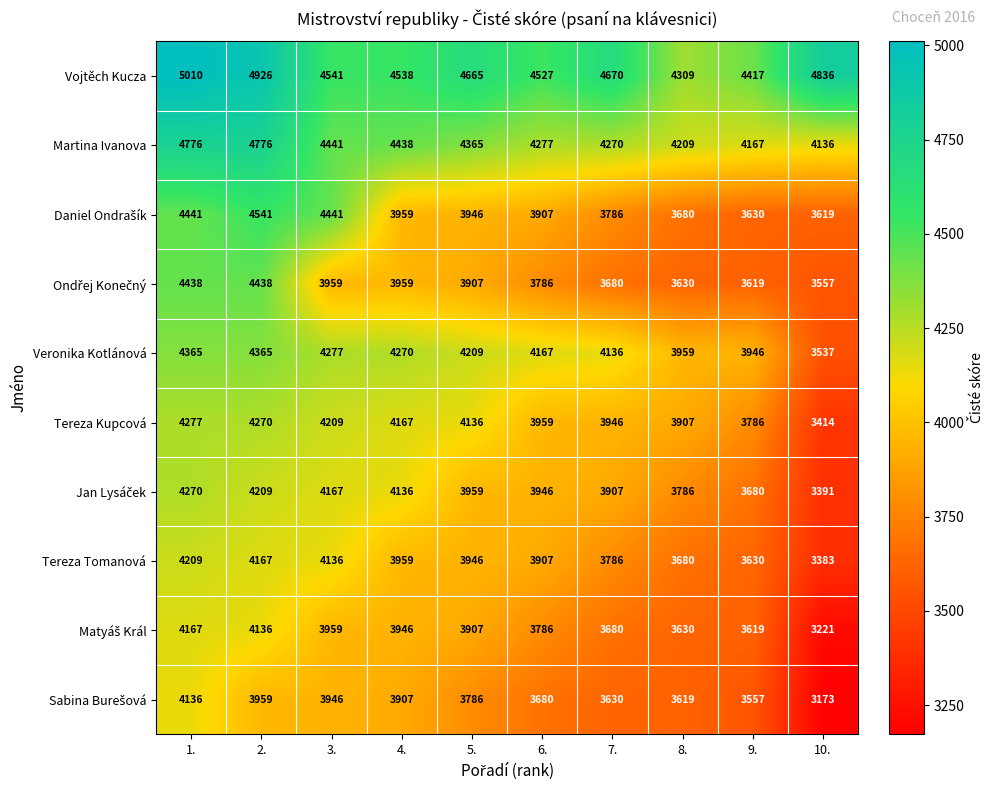

List the labels in order of Vojtěch Kucza value, largest first.

1., 2., 10., 7., 5., 3., 4., 6., 9., 8.